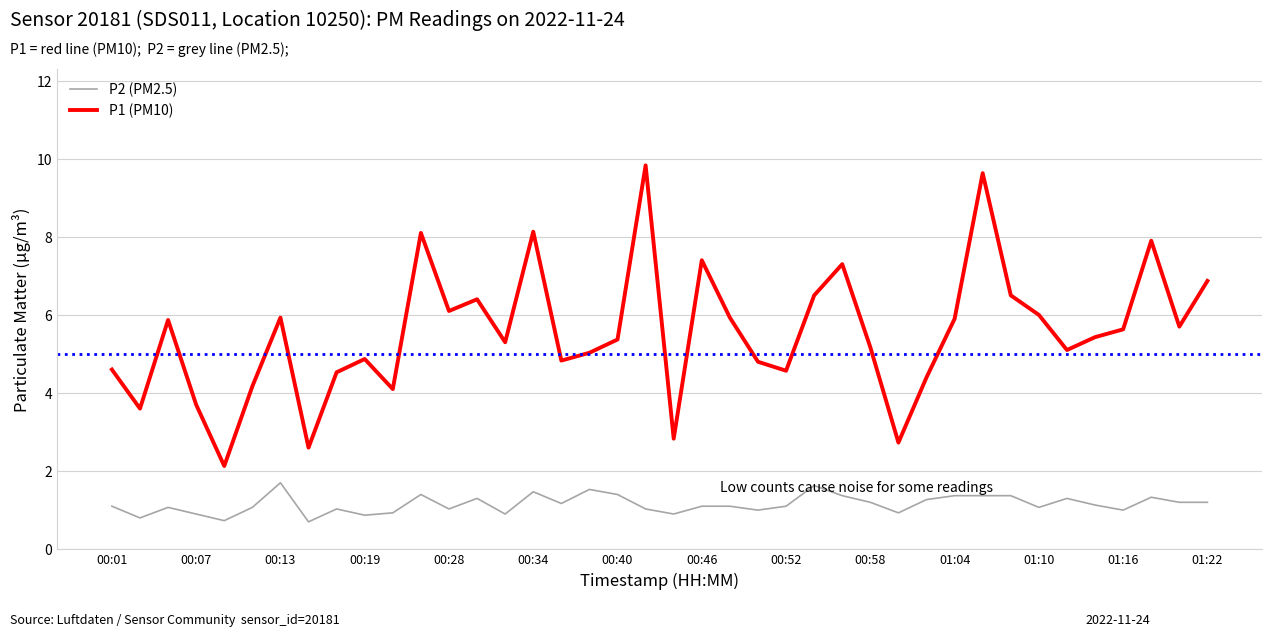

What is the difference between the maximum and minimum values in the P1 (PM10) series?

7.7